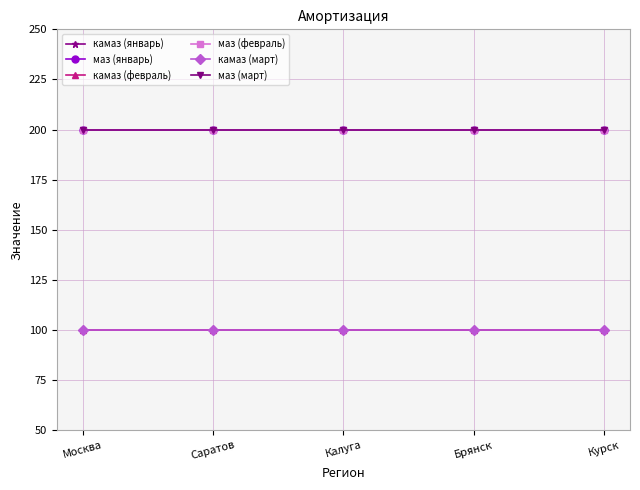

Does the chart have visible grid lines?

Yes